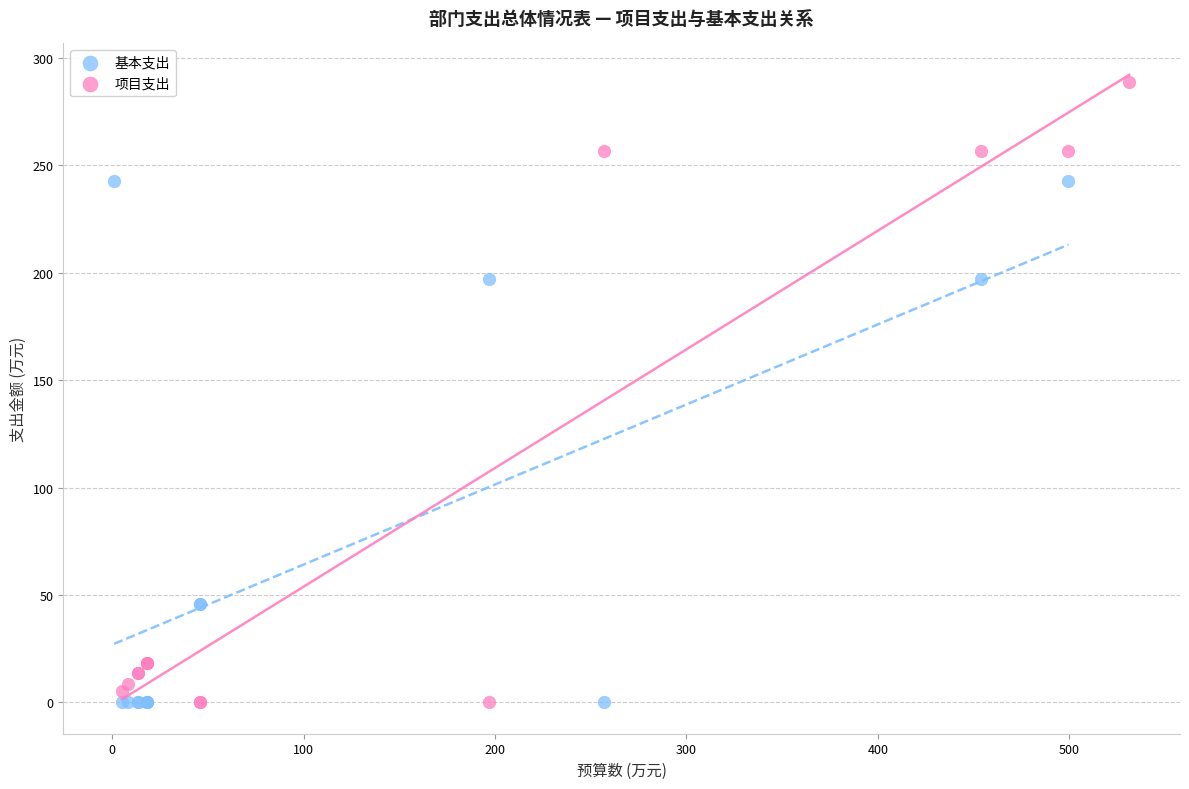

Which series reaches the maximum Y coordinate?

项目支出